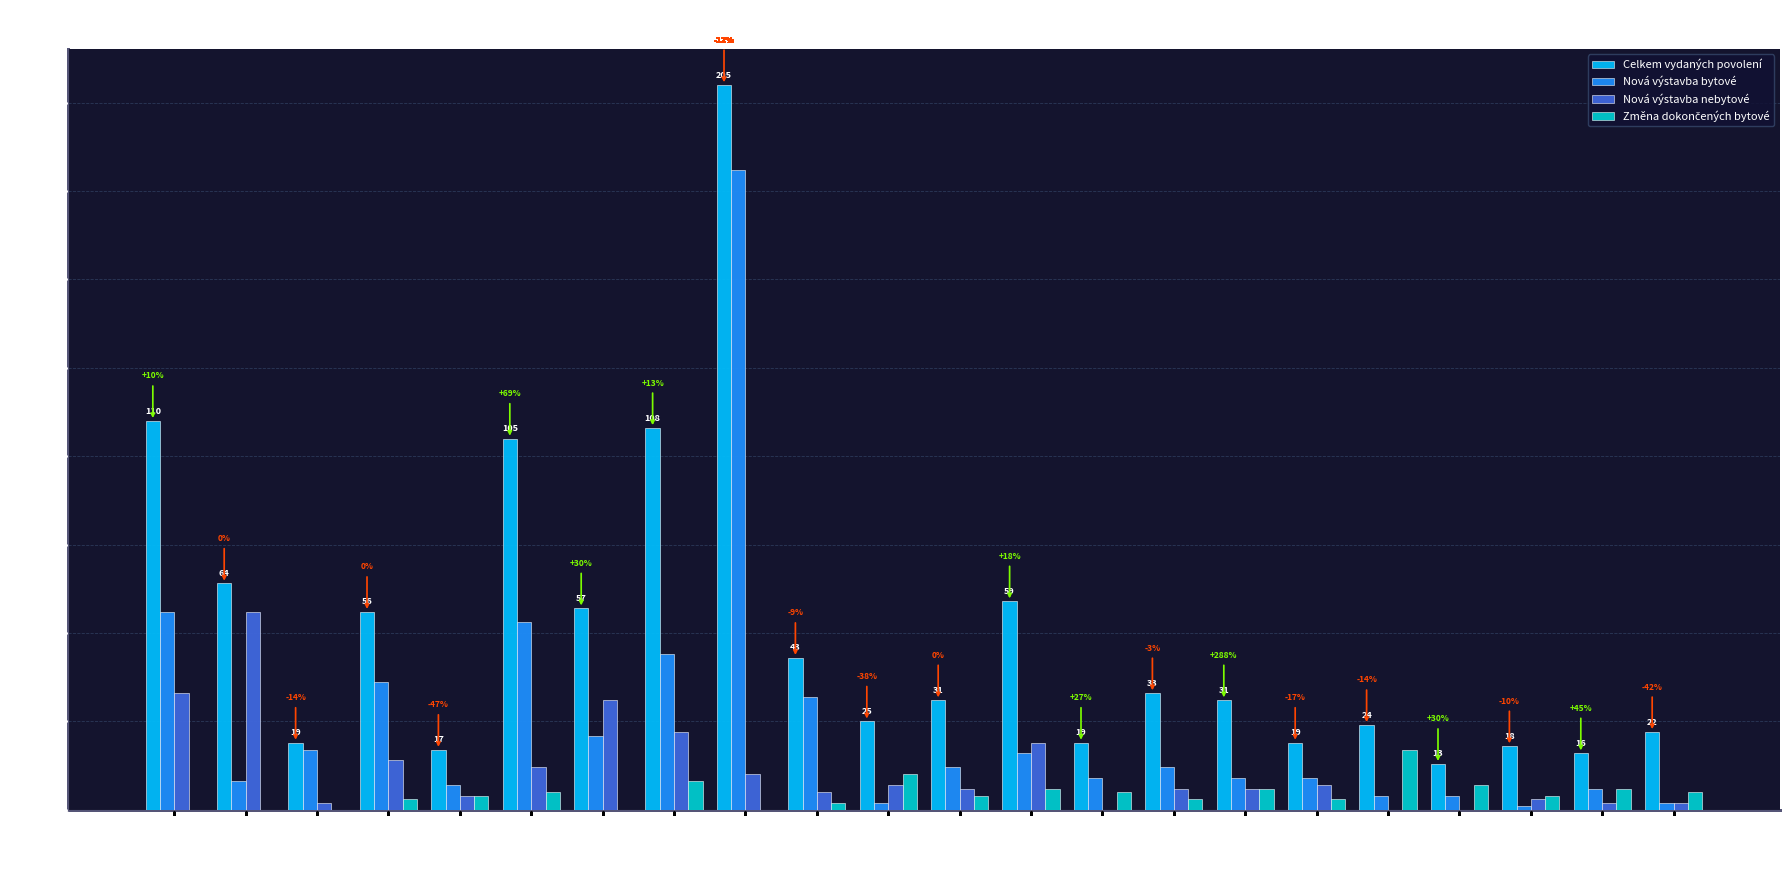

True or false: Nová výstavba bytové has a value of 24 at Praha 13.

False